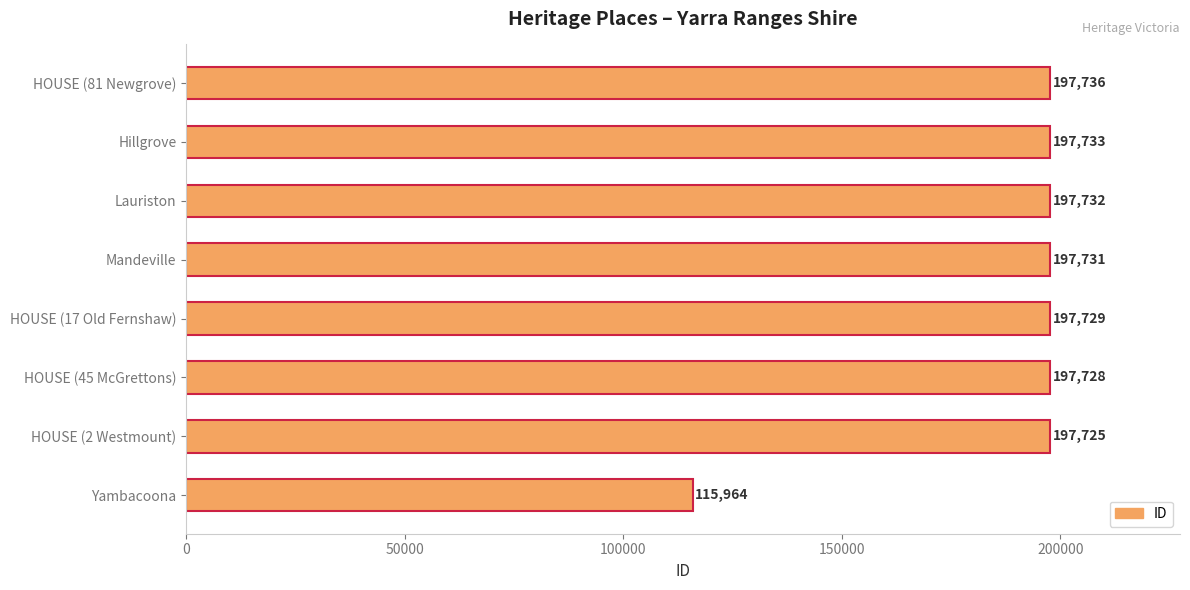

Which has a higher value, HOUSE (45 McGrettons) or Yambacoona?

HOUSE (45 McGrettons)